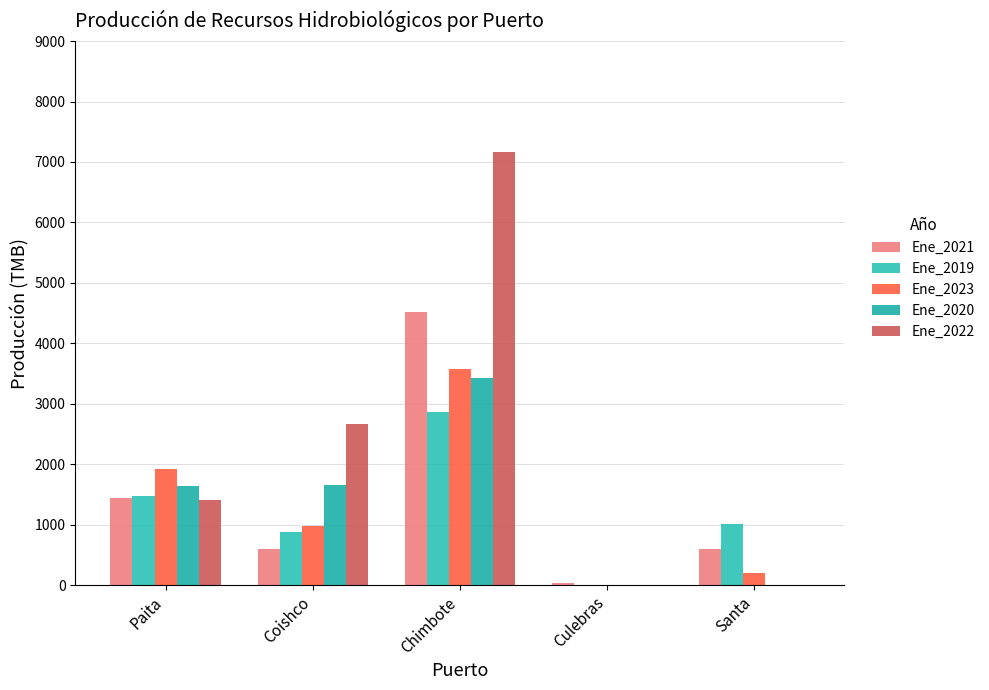

At which label does Ene_2021 reach its peak?

Chimbote